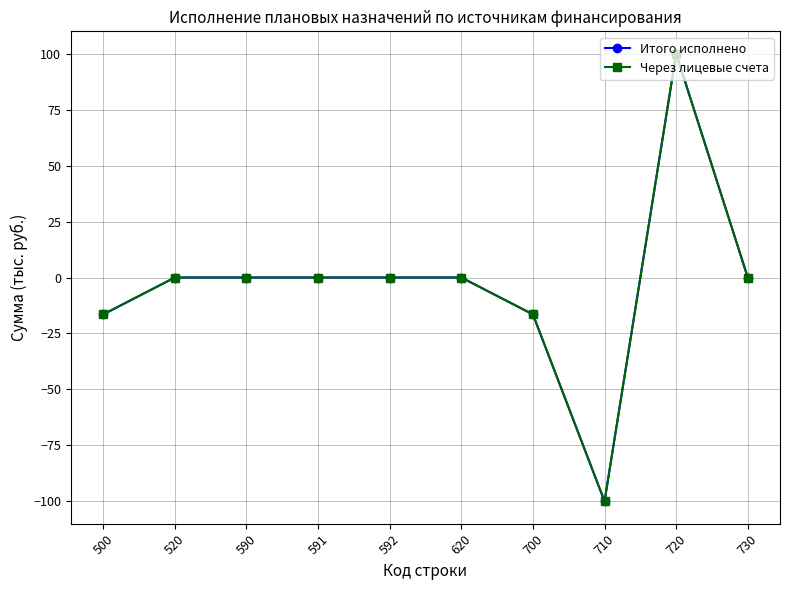

Does the chart have visible grid lines?

Yes